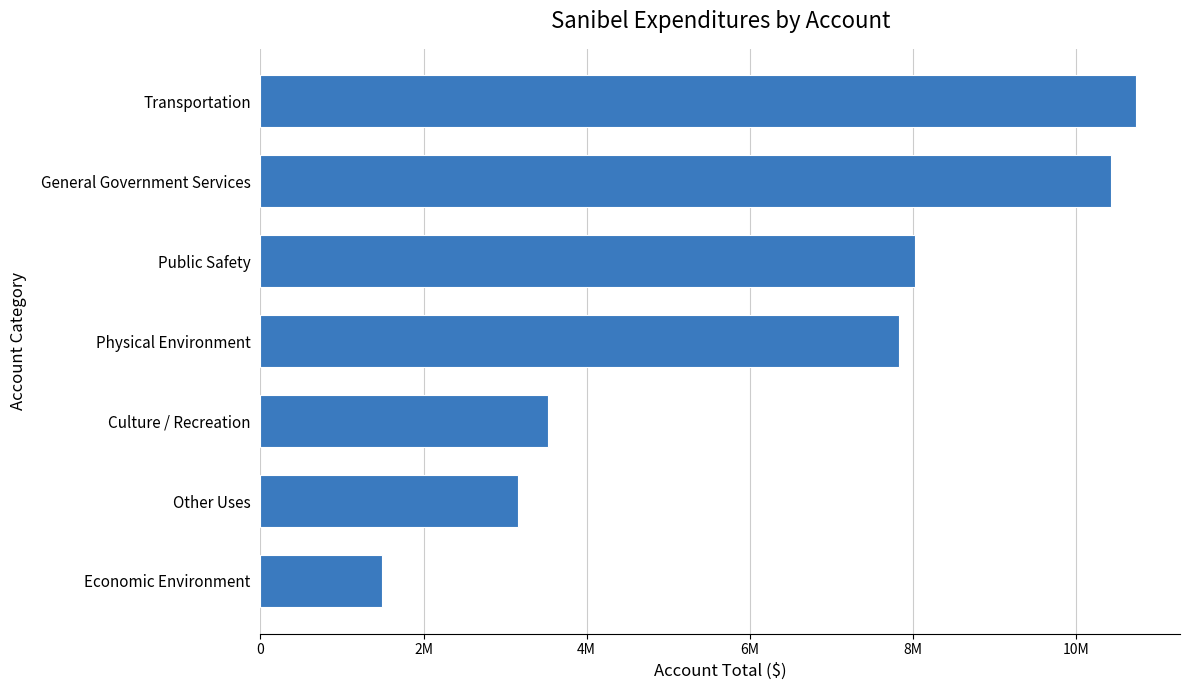

How many series are shown in this chart?

1